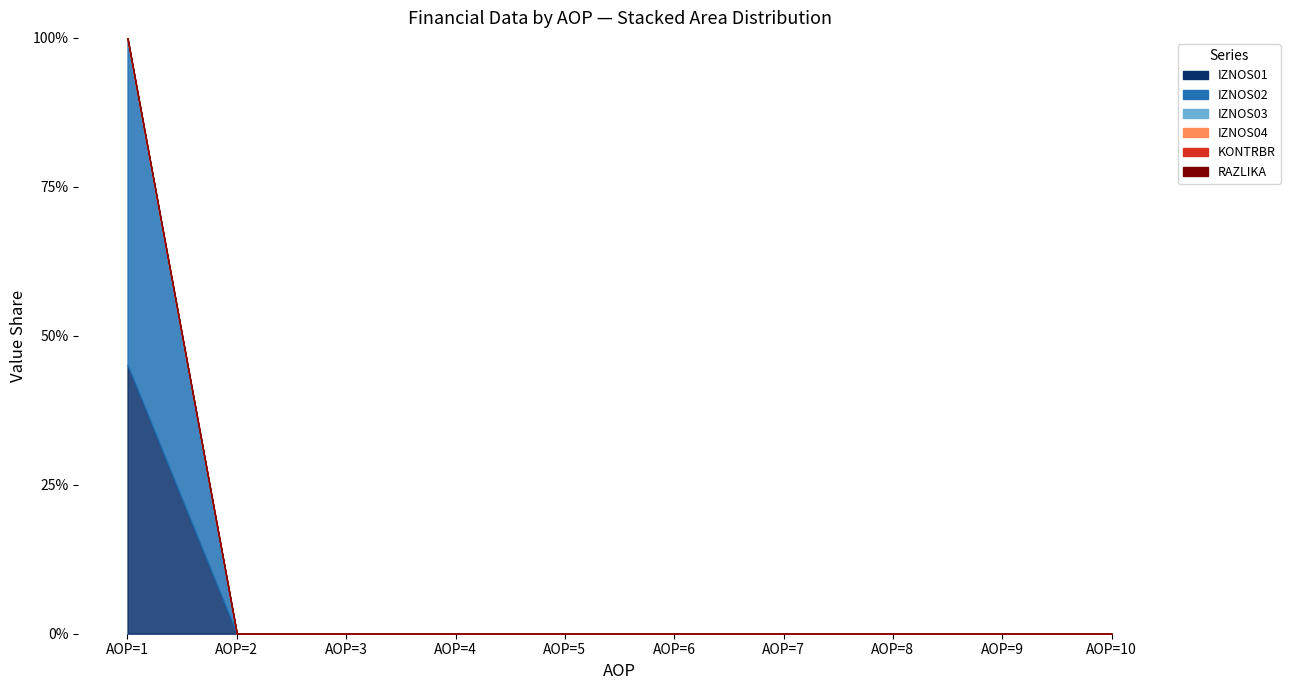

What are all the series names shown in the legend?

IZNOS01, IZNOS02, IZNOS03, IZNOS04, KONTRBR, RAZLIKA